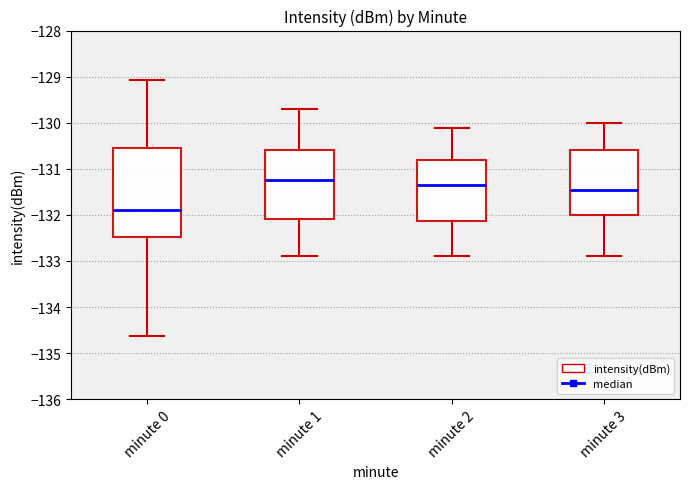

Which box is the tallest, from its lower edge to its upper edge?

minute 0